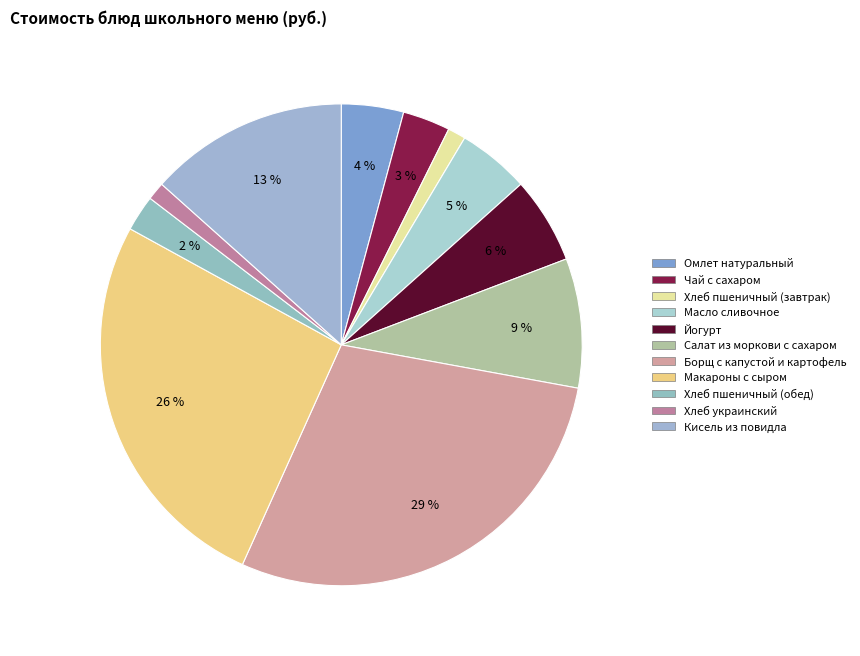

What is the change in value from Йогурт to Хлеб пшеничный (обед)?

-2.8